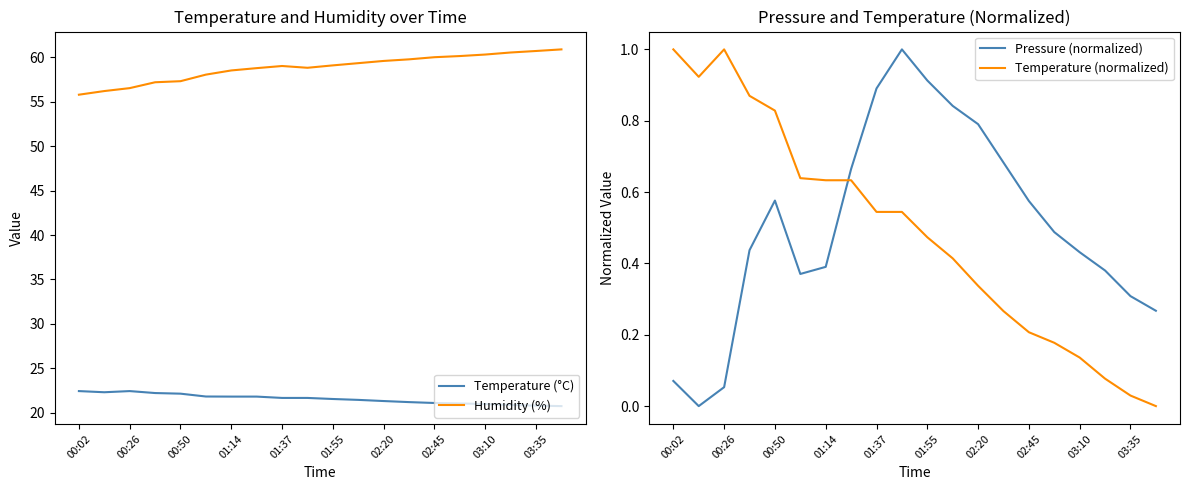

How many interior local valleys does the Temperature (normalized) series have?

1